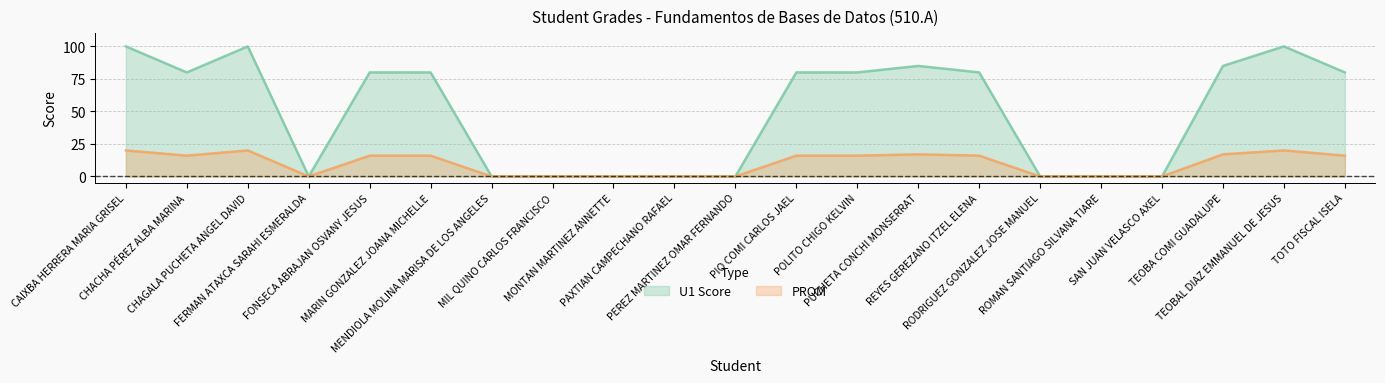

How many data points in PROM are above 16?

5